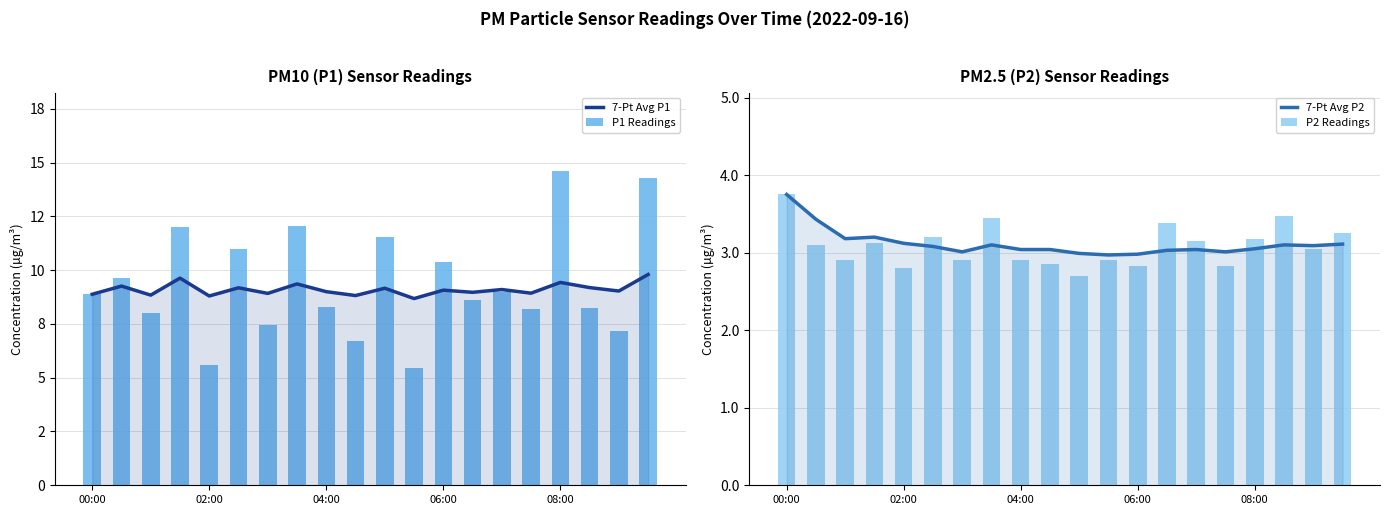

The 7-Pt Avg P1 series shows 8.7 at 11. True or false?

True